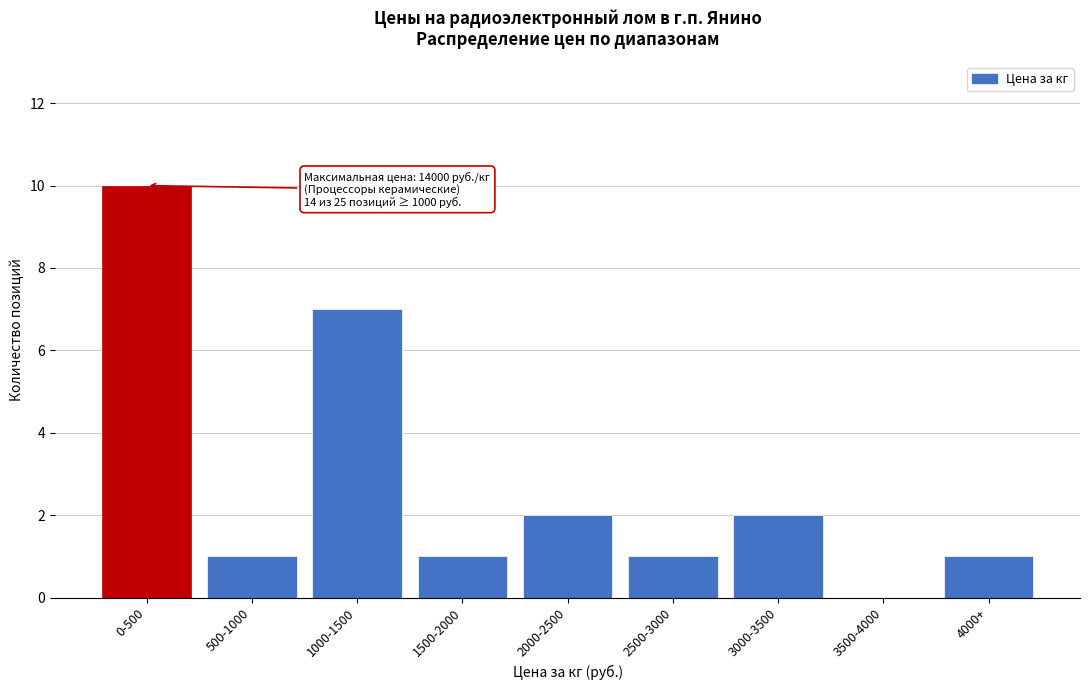

Reading left to right, list all the values displayed in this chart.

0-500=10	500-1000=1	1000-1500=7	1500-2000=1	2000-2500=2	2500-3000=1	3000-3500=2	3500-4000=0	4000+=1